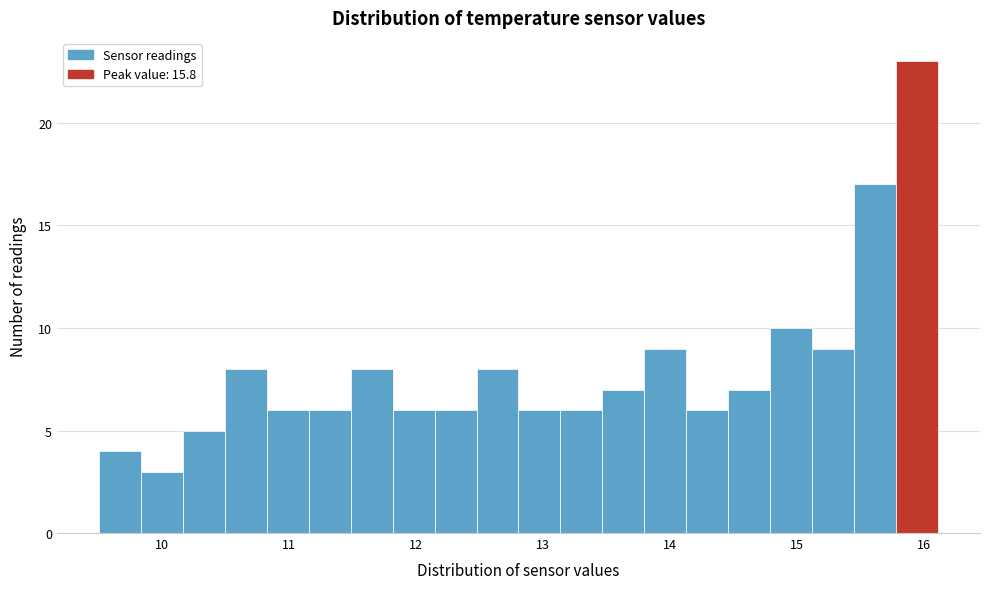

Around what value on the x-axis is the tallest bar? Give the approximate position of its centre, as read against the axis.

15.9